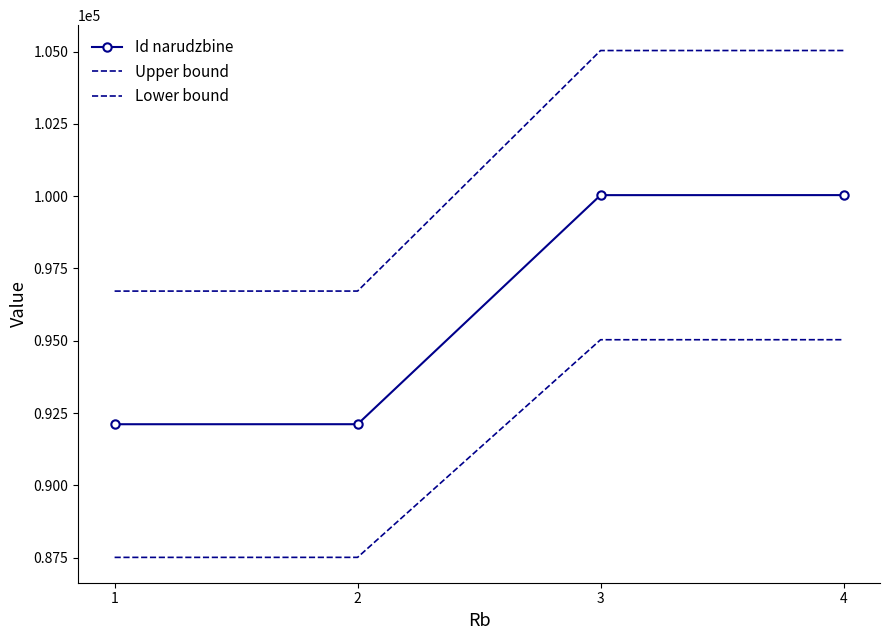

Does the chart have visible grid lines?

No